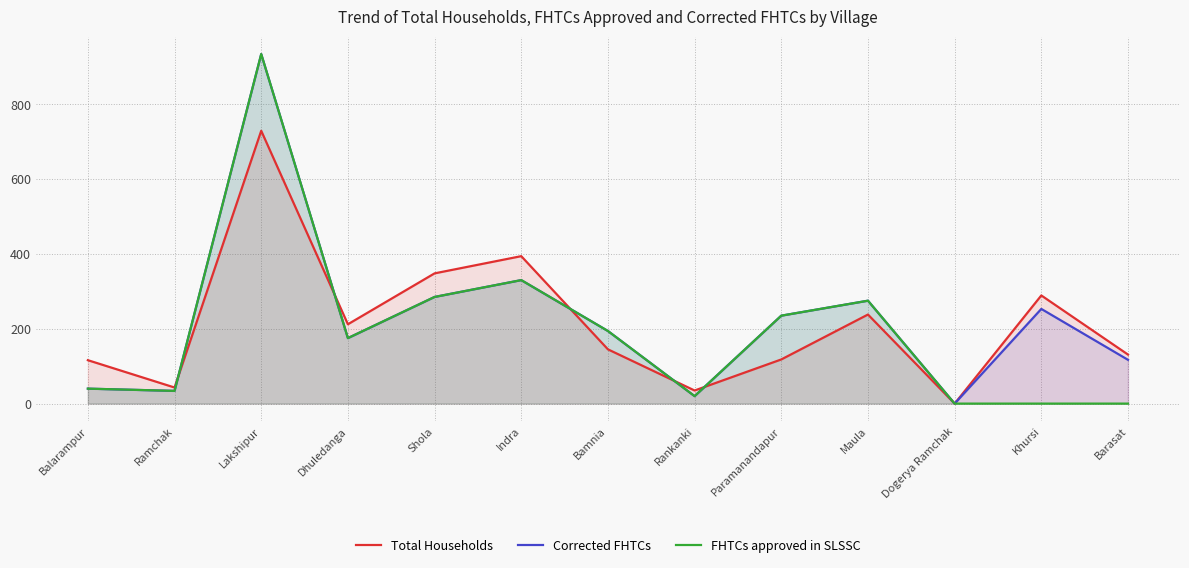

What position from the left is Indra?

6